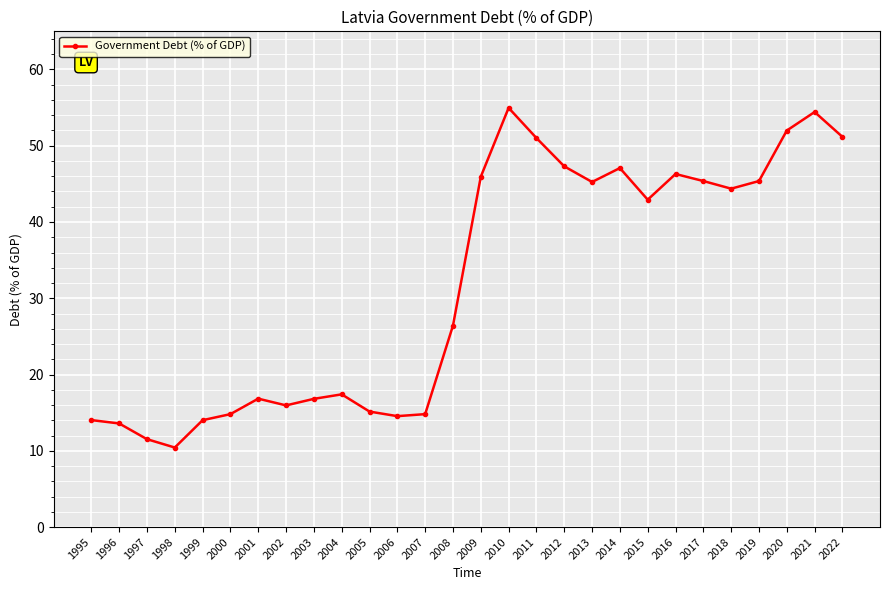

What value does the data have at 2006?

14.5